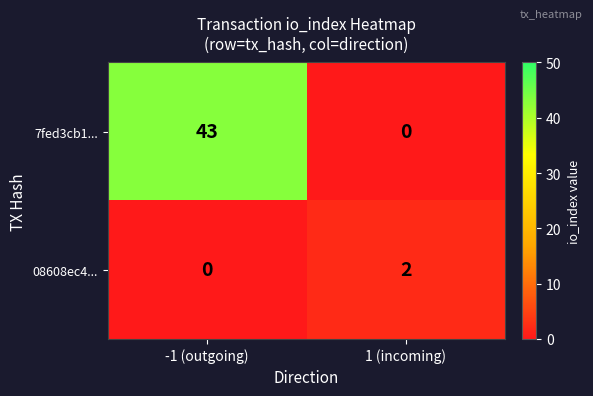

Where is 7fed3cb1... nearest to the value 21?

1 (incoming)